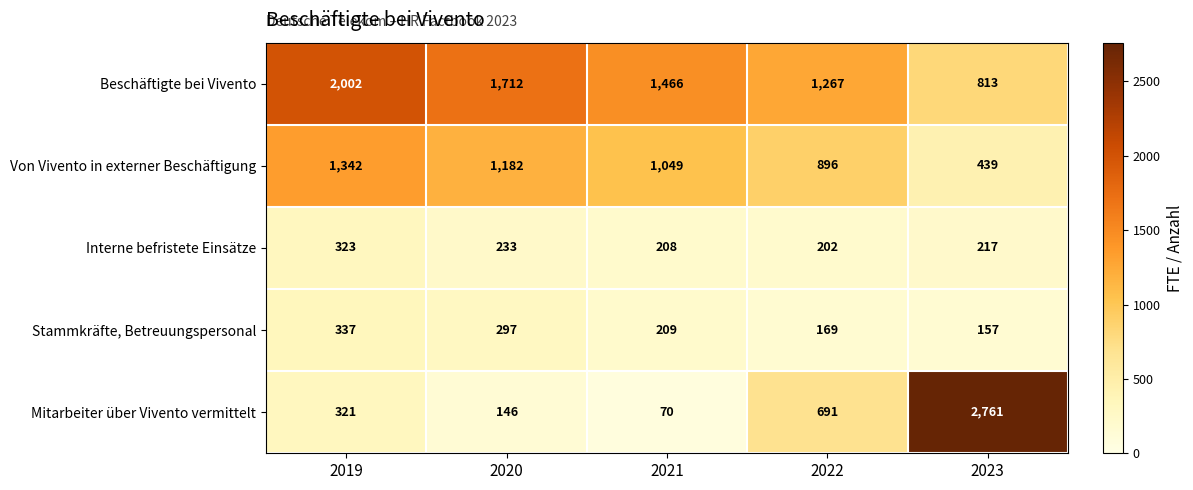

Which series has the largest total across all categories?

Beschäftigte bei Vivento